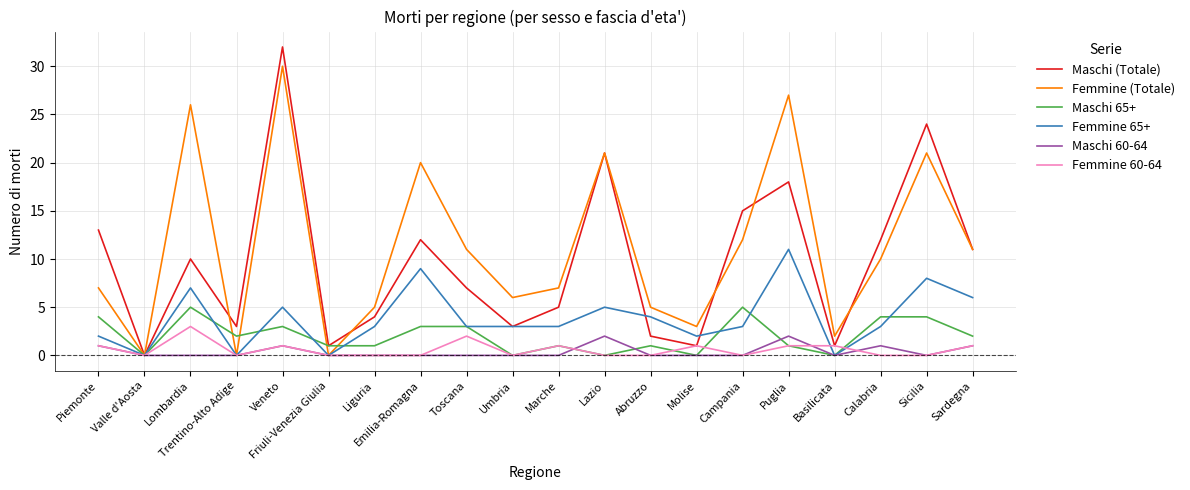

Reading left to right, what are all the values shown in this chart?

Maschi (Totale): Piemonte=13	Valle d'Aosta=0	Lombardia=10	Trentino-Alto Adige=3	Veneto=32	Friuli-Venezia Giulia=1	Liguria=4	Emilia-Romagna=12	Toscana=7	Umbria=3	Marche=5	Lazio=21	Abruzzo=2	Molise=1	Campania=15	Puglia=18	Basilicata=1	Calabria=12	Sicilia=24	Sardegna=11
Femmine (Totale): Piemonte=7	Valle d'Aosta=0	Lombardia=26	Trentino-Alto Adige=0	Veneto=30	Friuli-Venezia Giulia=0	Liguria=5	Emilia-Romagna=20	Toscana=11	Umbria=6	Marche=7	Lazio=21	Abruzzo=5	Molise=3	Campania=12	Puglia=27	Basilicata=2	Calabria=10	Sicilia=21	Sardegna=11
Maschi 65+: Piemonte=4	Valle d'Aosta=0	Lombardia=5	Trentino-Alto Adige=2	Veneto=3	Friuli-Venezia Giulia=1	Liguria=1	Emilia-Romagna=3	Toscana=3	Umbria=0	Marche=1	Lazio=0	Abruzzo=1	Molise=0	Campania=5	Puglia=1	Basilicata=0	Calabria=4	Sicilia=4	Sardegna=2
Femmine 65+: Piemonte=2	Valle d'Aosta=0	Lombardia=7	Trentino-Alto Adige=0	Veneto=5	Friuli-Venezia Giulia=0	Liguria=3	Emilia-Romagna=9	Toscana=3	Umbria=3	Marche=3	Lazio=5	Abruzzo=4	Molise=2	Campania=3	Puglia=11	Basilicata=0	Calabria=3	Sicilia=8	Sardegna=6
Maschi 60-64: Piemonte=1	Valle d'Aosta=0	Lombardia=0	Trentino-Alto Adige=0	Veneto=1	Friuli-Venezia Giulia=0	Liguria=0	Emilia-Romagna=0	Toscana=0	Umbria=0	Marche=0	Lazio=2	Abruzzo=0	Molise=0	Campania=0	Puglia=2	Basilicata=0	Calabria=1	Sicilia=0	Sardegna=1
Femmine 60-64: Piemonte=1	Valle d'Aosta=0	Lombardia=3	Trentino-Alto Adige=0	Veneto=1	Friuli-Venezia Giulia=0	Liguria=0	Emilia-Romagna=0	Toscana=2	Umbria=0	Marche=1	Lazio=0	Abruzzo=0	Molise=1	Campania=0	Puglia=1	Basilicata=1	Calabria=0	Sicilia=0	Sardegna=1